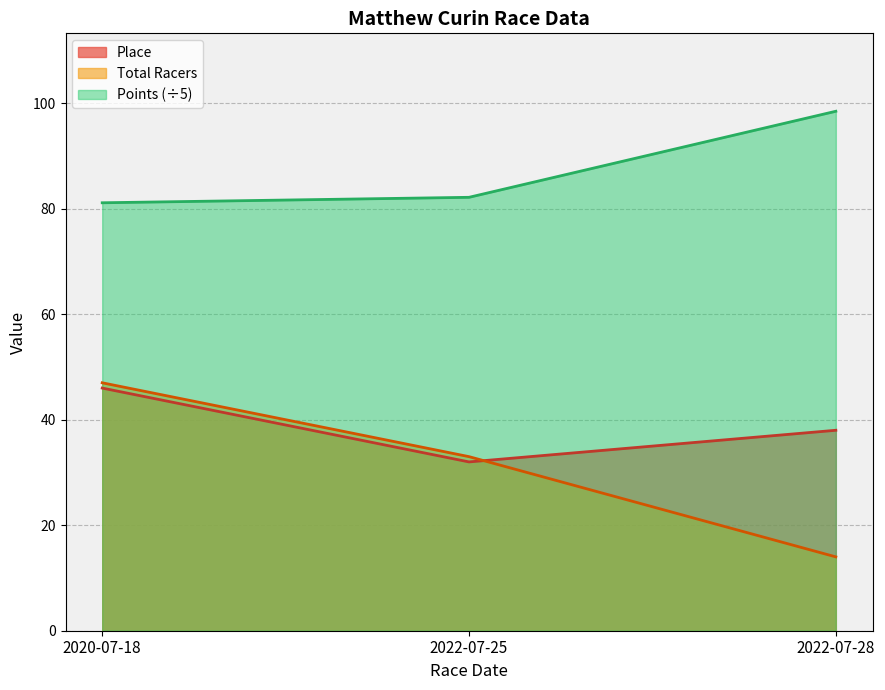

Between 2020-07-18 and 2022-07-25, which series saw the biggest shift?

Place